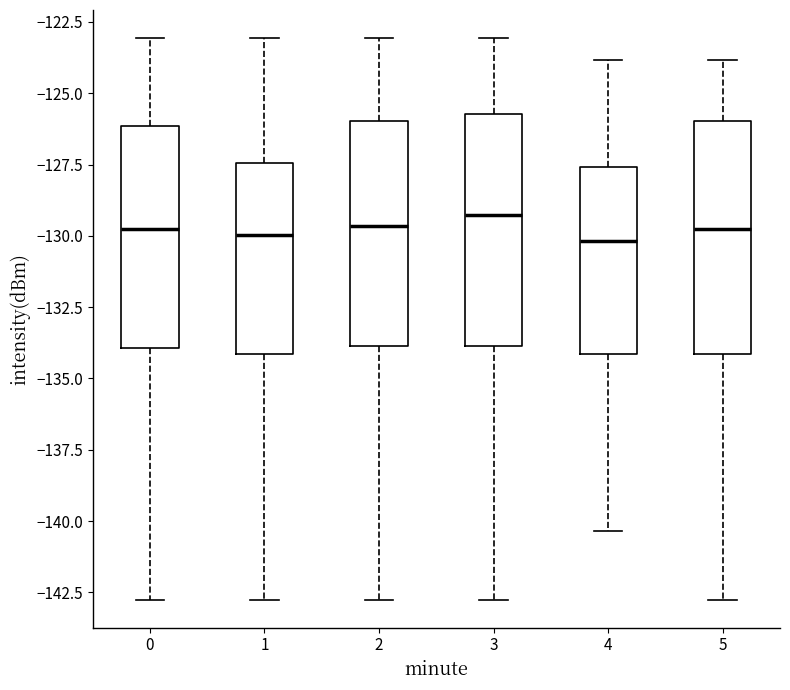

Reading left to right, read every box against the y-axis: the position of its median line, the range the box covers, and the ends of its whiskers. The values are not printed on the chart, so give them approximately, as read against the axis.

0: median -130.0, box -134.0 to -126.0, whiskers -143.0 to -123.0
1: median -130.0, box -134.0 to -127.5, whiskers -143.0 to -123.0
2: median -129.5, box -134.0 to -126.0, whiskers -143.0 to -123.0
3: median -129.5, box -134.0 to -125.5, whiskers -143.0 to -123.0
4: median -130.0, box -134.0 to -127.5, whiskers -140.5 to -124.0
5: median -130.0, box -134.0 to -126.0, whiskers -143.0 to -124.0